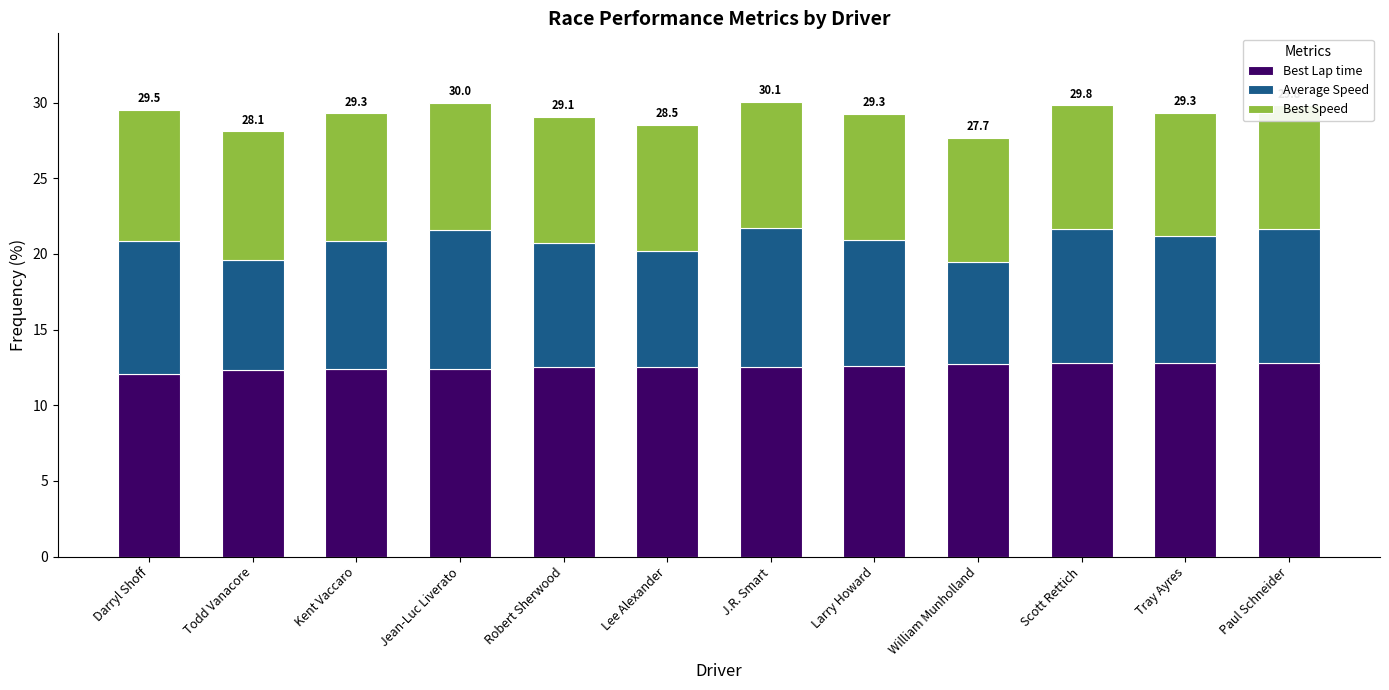

What is the smallest value displayed?

6.7